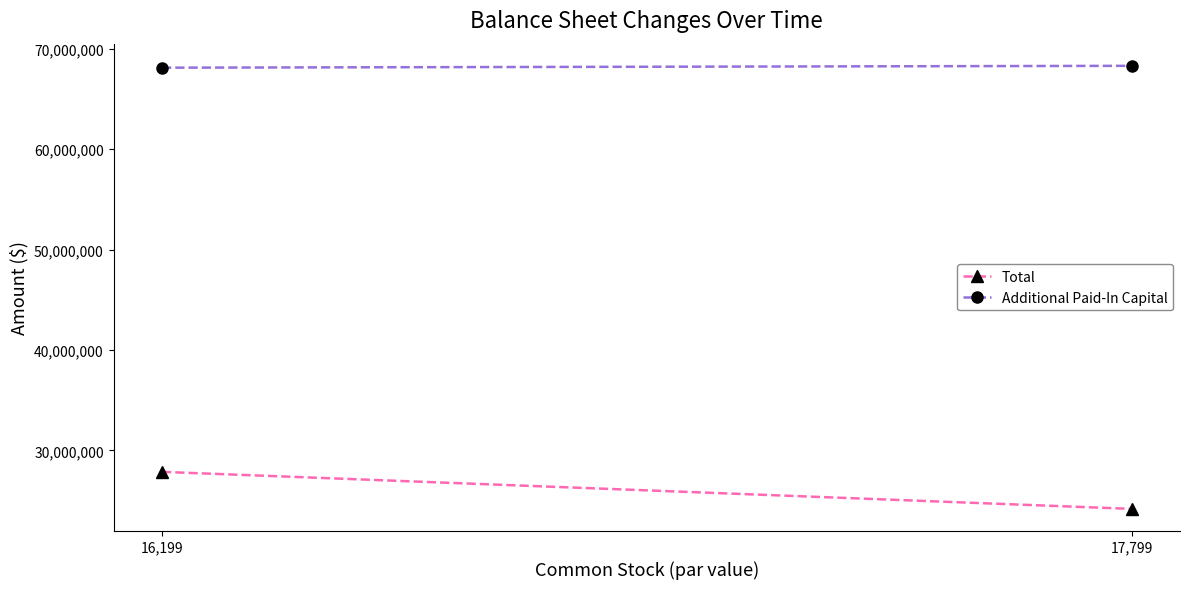

Reading right to left, extract all data points from this chart.

Total: 24178203	27865684
Additional Paid-In Capital: 68292972	68107323